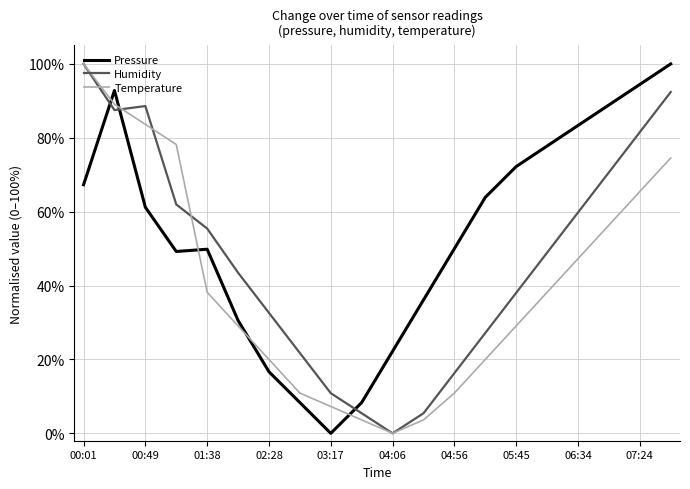

Which series has the largest total across all categories?

Pressure